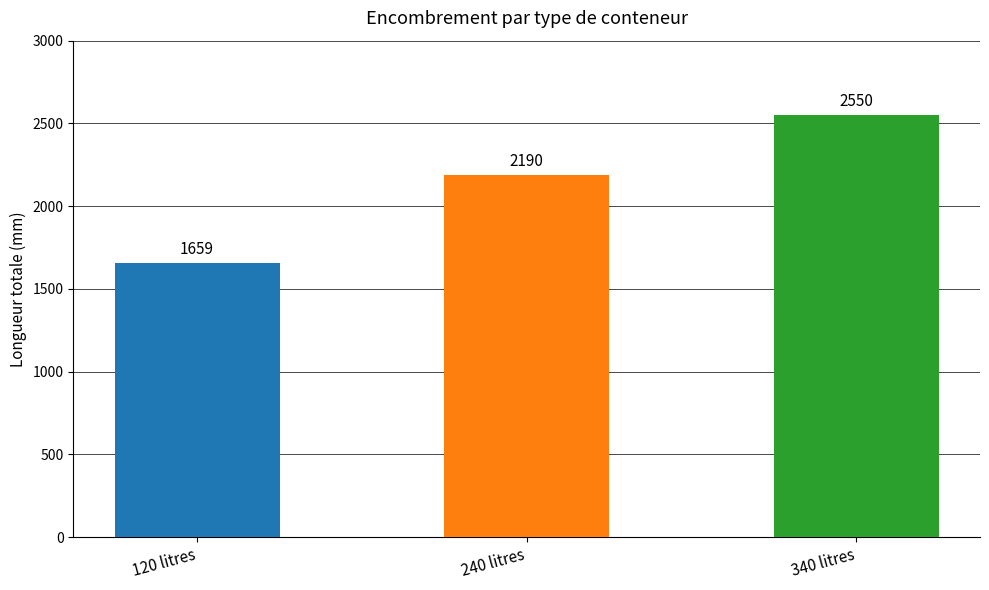

What is the ratio of the value at 120 litres to the value at 340 litres?

0.7